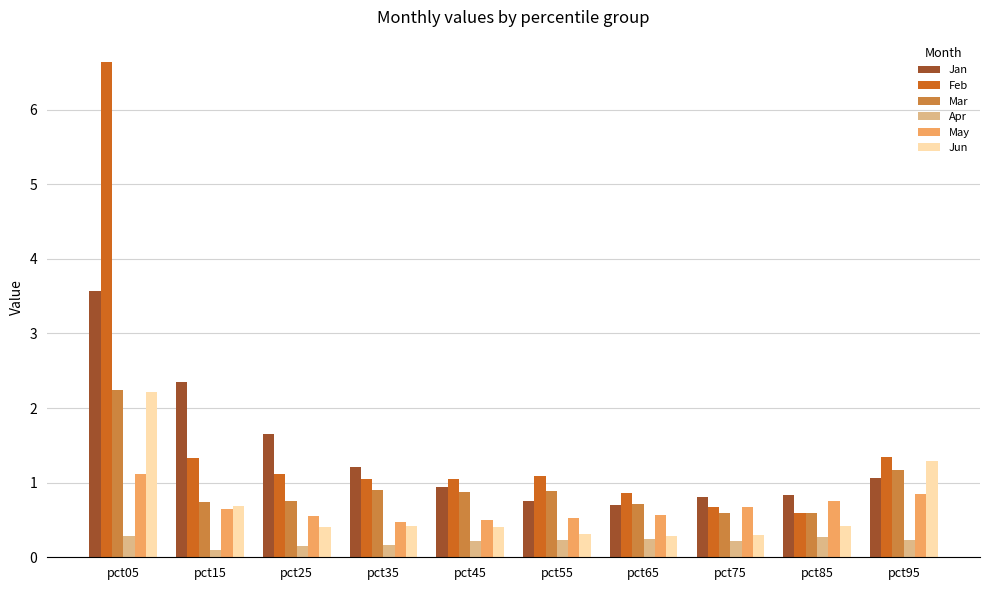

How many series are shown in this chart?

6